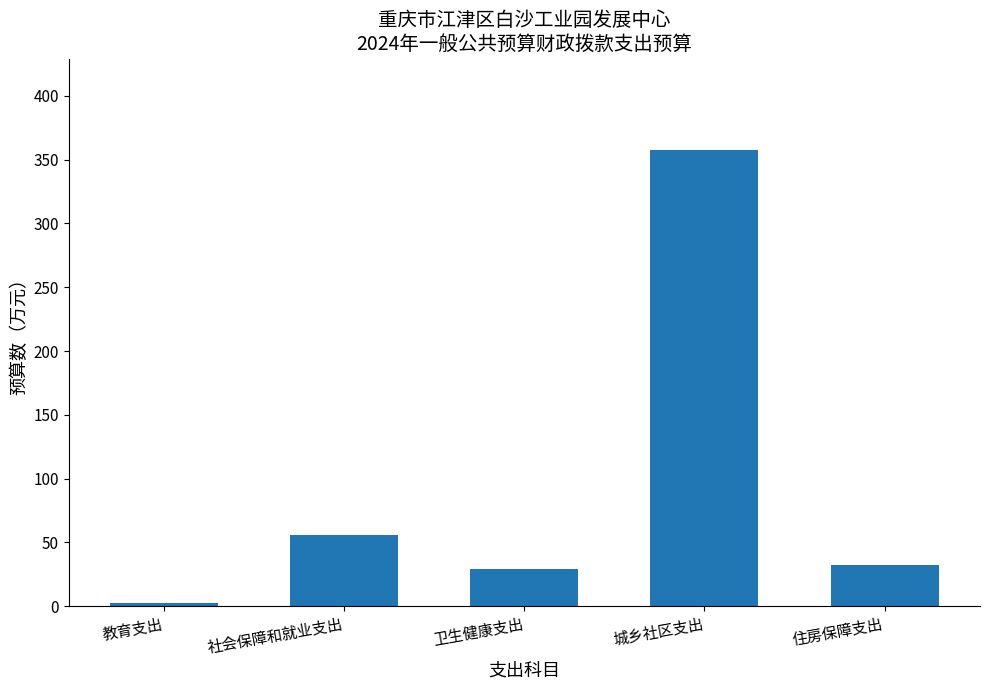

At which label is the value closest to 179?

社会保障和就业支出